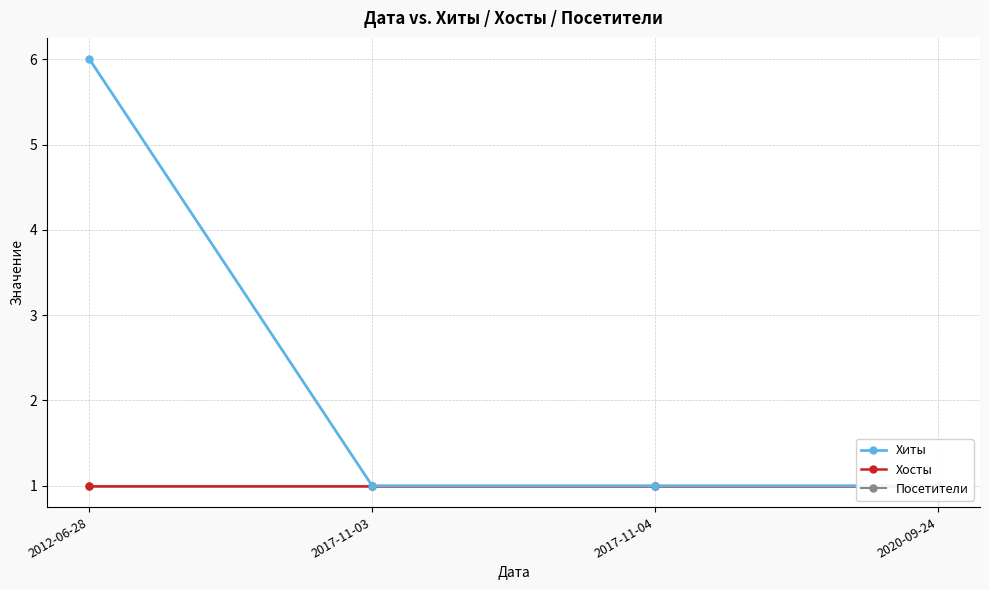

Is this an area chart (filled region under the line)?

No